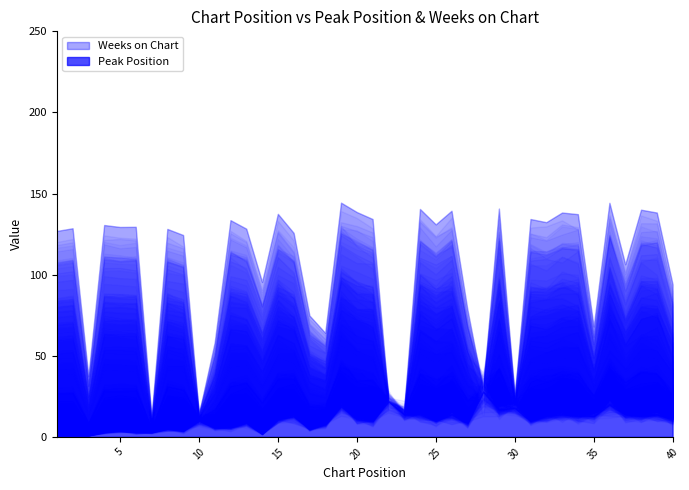

What is the sum of the Weeks on Chart values at 32 and 7?

233